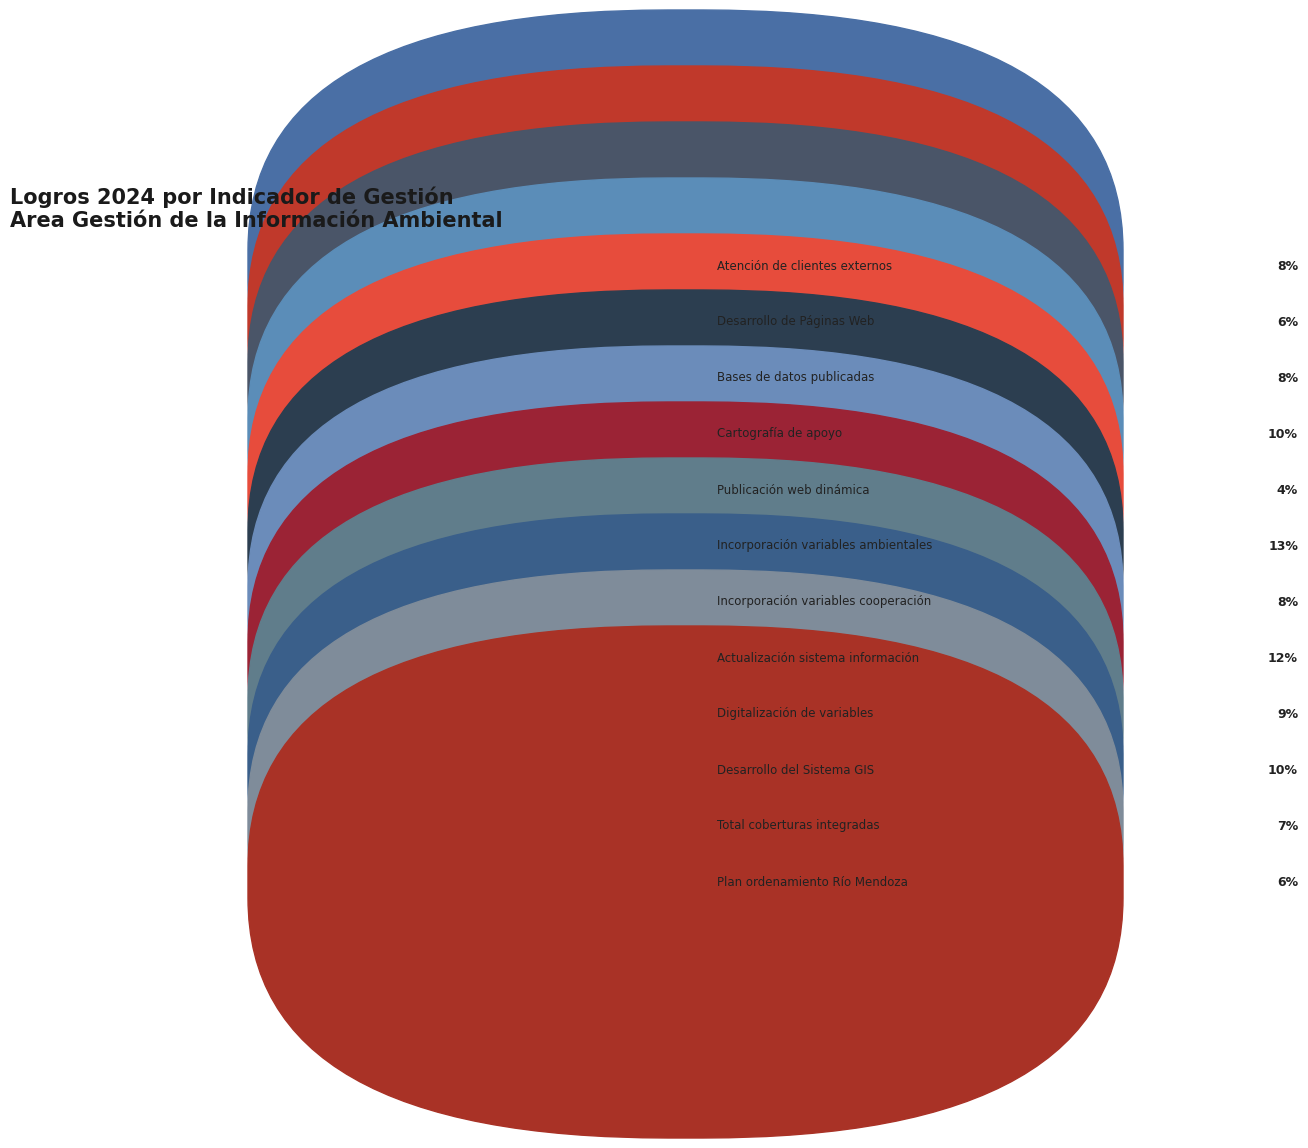

Rank the categories by value from lowest to highest.

Publicación web dinámica, Plan ordenamiento Río Mendoza, Desarrollo de Páginas Web, Total coberturas integradas, Atención de clientes externos, Bases de datos publicadas, Incorporación variables cooperación, Digitalización de variables, Desarrollo del Sistema GIS, Cartografía de apoyo, Actualización sistema información, Incorporación variables ambientales